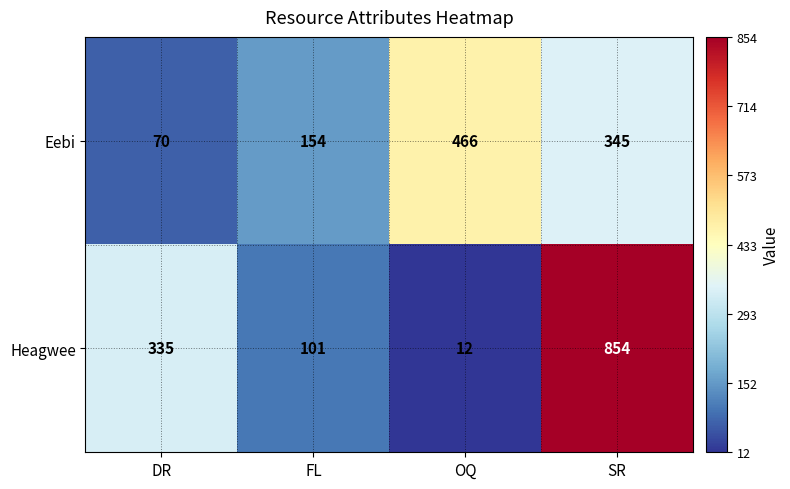

Reading right to left, what are all the values shown in this chart?

Eebi: SR=345	OQ=466	FL=154	DR=70
Heagwee: SR=854	OQ=12	FL=101	DR=335